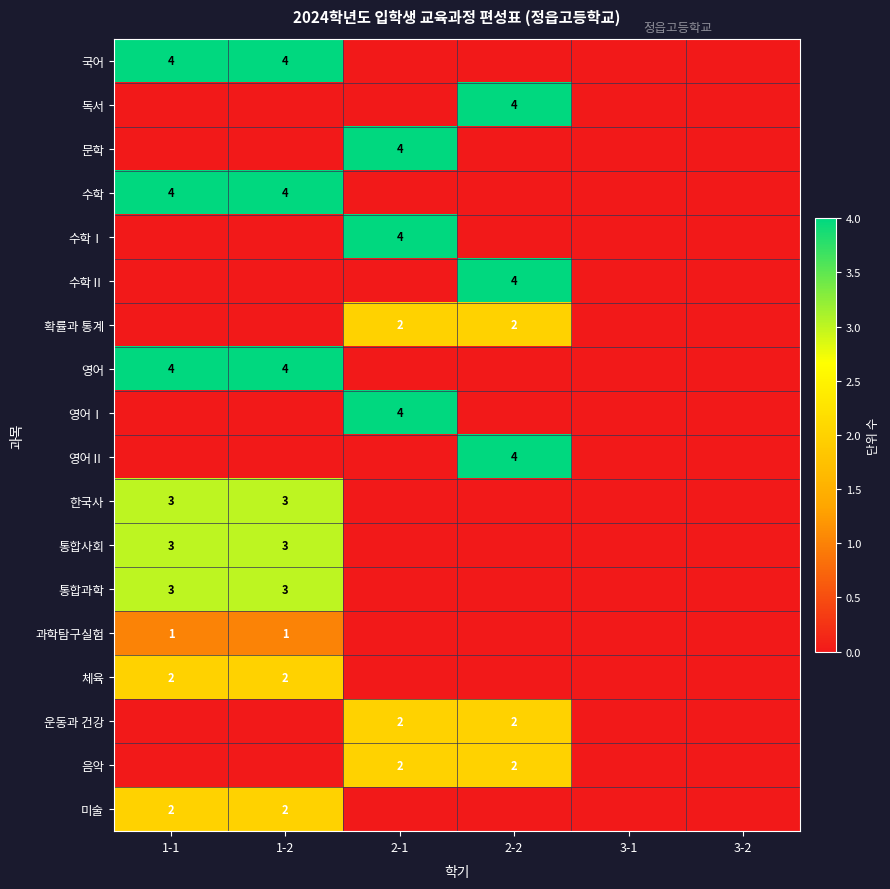

True or false: 국어 has a value of 4 at 1-1.

True